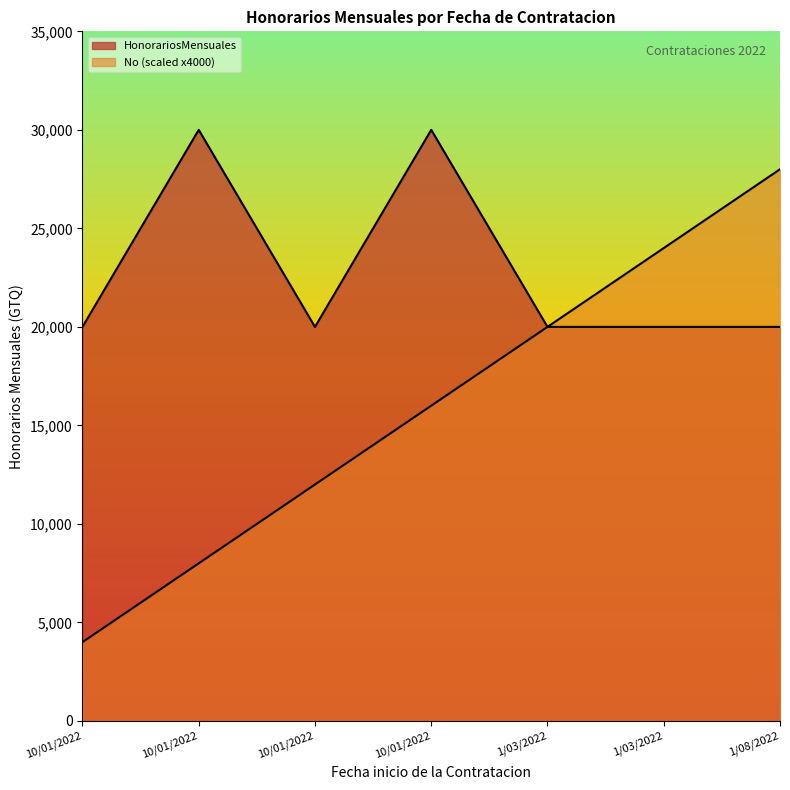

What is the label of the 6th point from the right?

10/01/2022